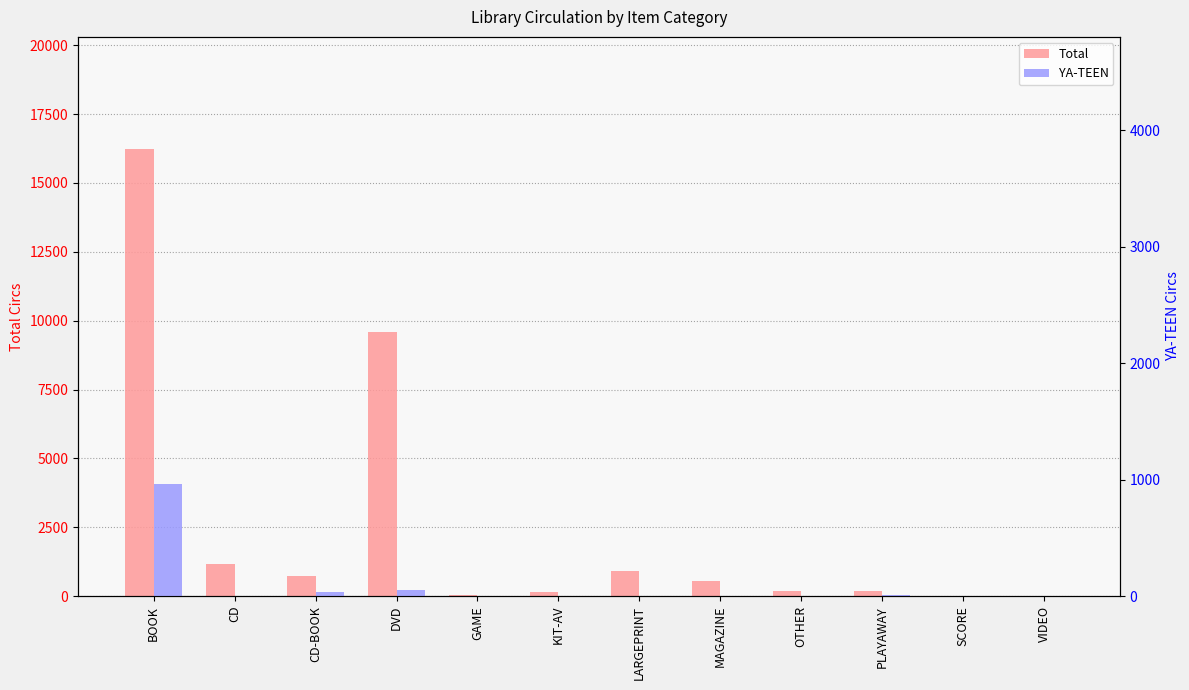

How many bars are there in total?

24